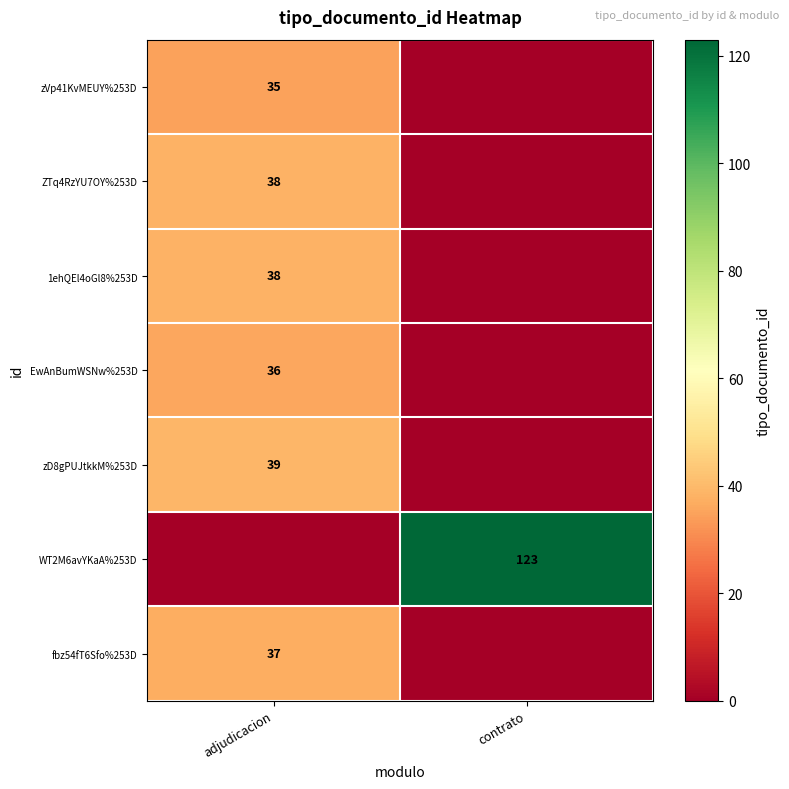

Is the value of 1ehQEl4oGl8%253D at adjudicacion greater than the value of zVp41KvMEUY%253D at adjudicacion?

Yes